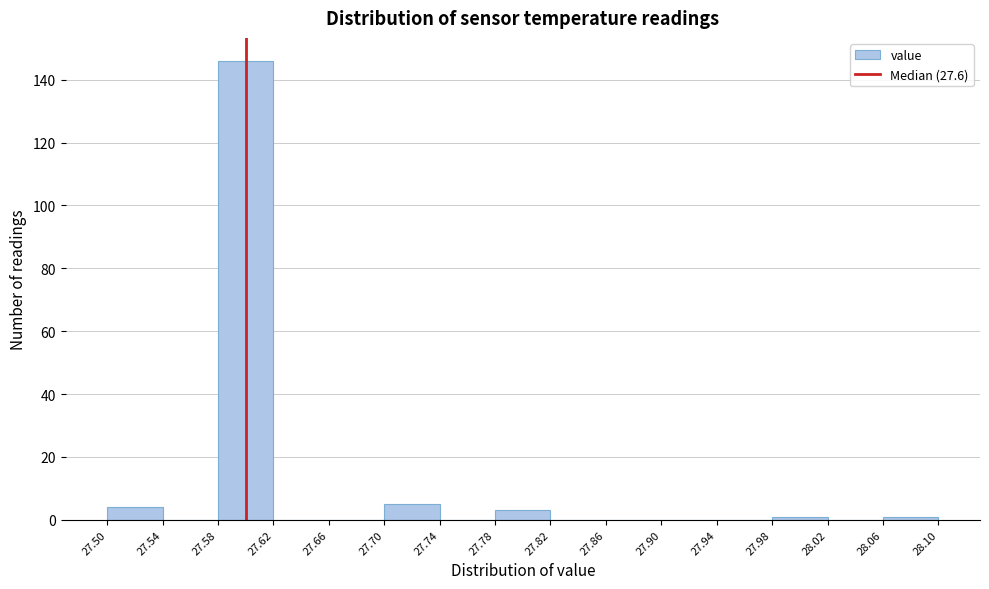

Reading left to right, transcribe this chart: for each bar, give the range it covers on the x-axis and its height. The values are not printed on the chart, so give them approximately, as read against the axis.

27.50 to 27.54: 4
27.54 to 27.58: 0
27.58 to 27.62: 146
27.62 to 27.66: 0
27.66 to 27.70: 0
27.70 to 27.74: 6
27.74 to 27.78: 0
27.78 to 27.82: 4
27.82 to 27.86: 0
27.86 to 27.90: 0
27.90 to 27.94: 0
27.94 to 27.98: 0
27.98 to 28.02: under 2
28.02 to 28.06: 0
28.06 to 28.10: under 2